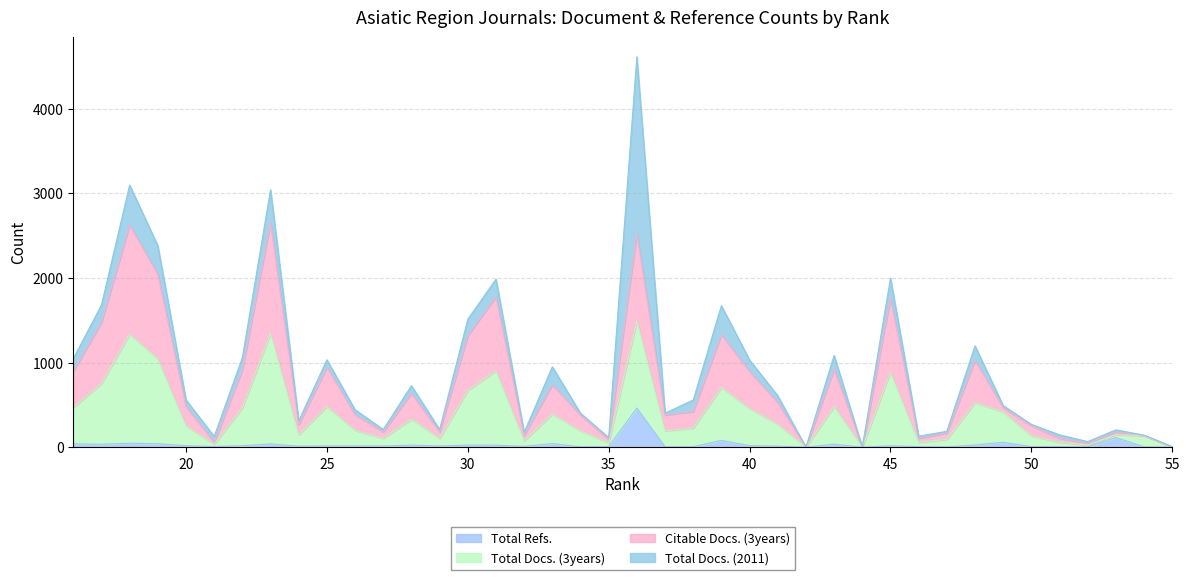

True or false: Total Refs. has a value of 0.2 at 55.

False